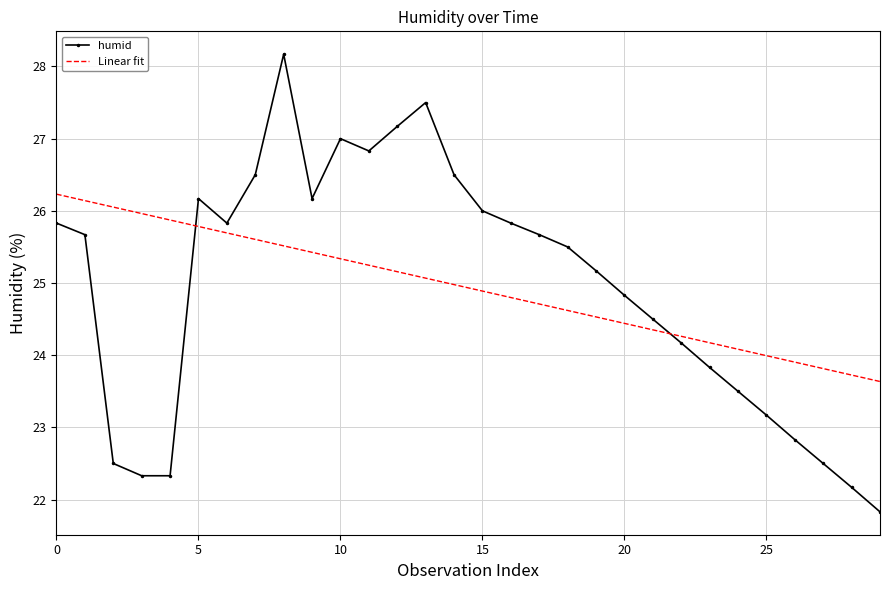

What is the difference between the maximum and minimum values in the humid series?

6.3